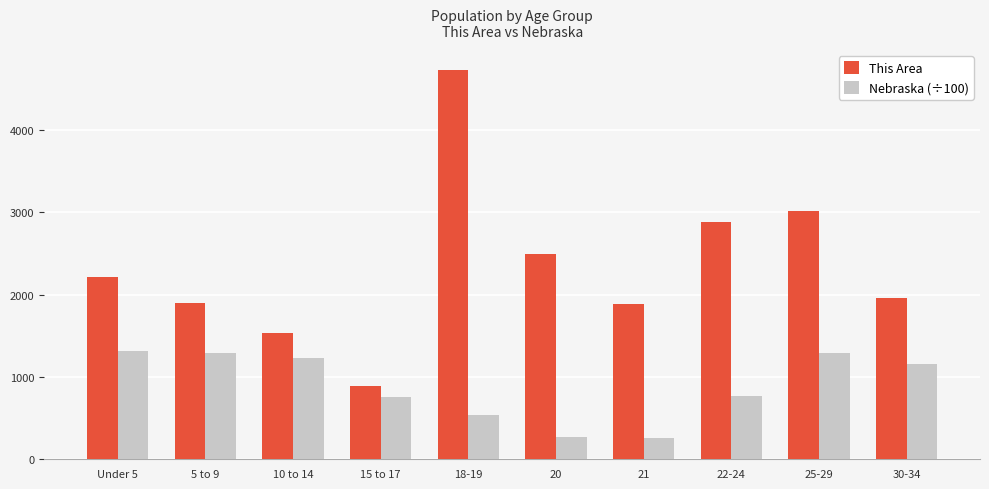

What value does the Nebraska (÷100) series have at 25-29?

1290.8